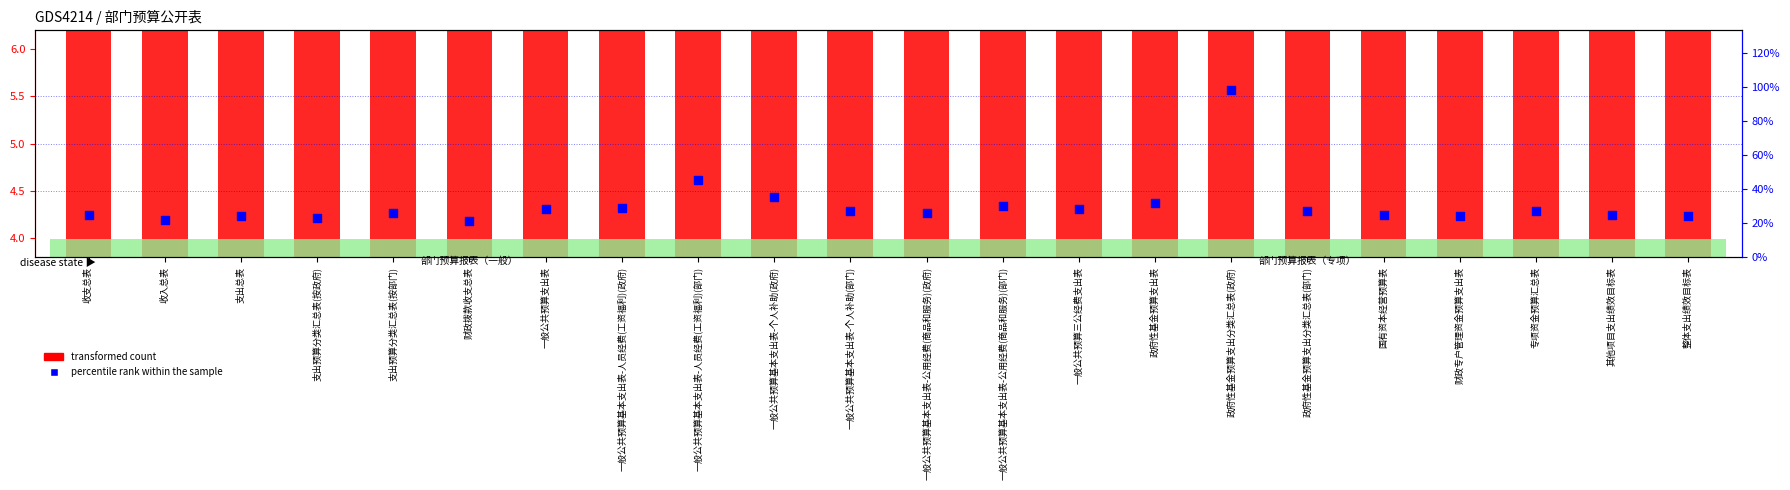

Is the value of percentile rank within the sample at 政府性基金预算支出分类汇总表(部门) greater than the value of transformed count at 其他项目支出绩效目标表?

Yes